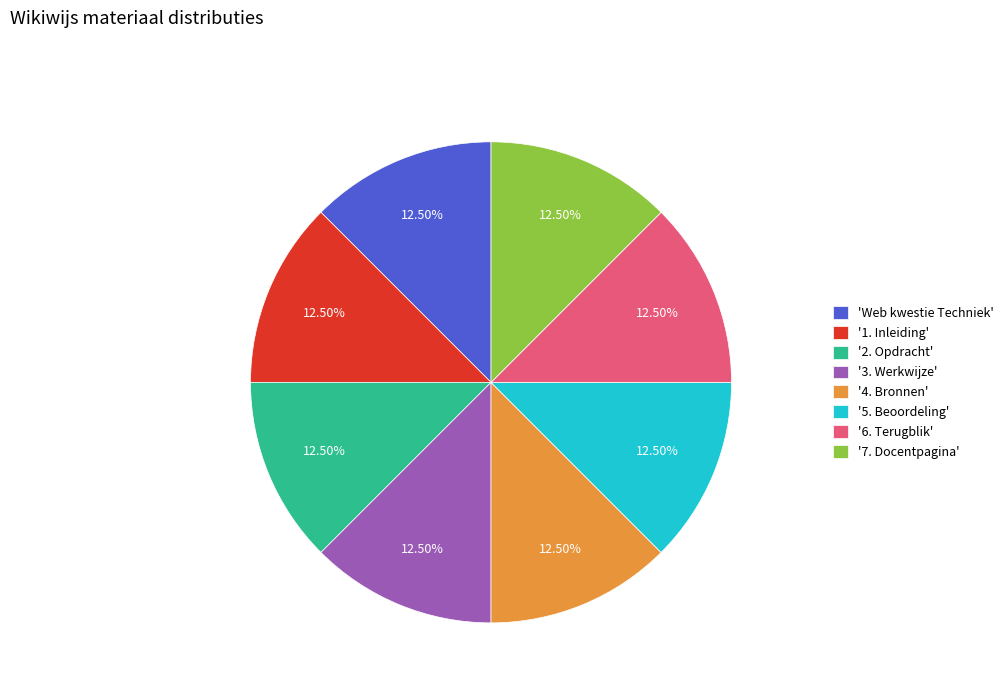

Approximately how many times larger is the value at 'Web kwestie Techniek' compared to '4. Bronnen'?

1.0